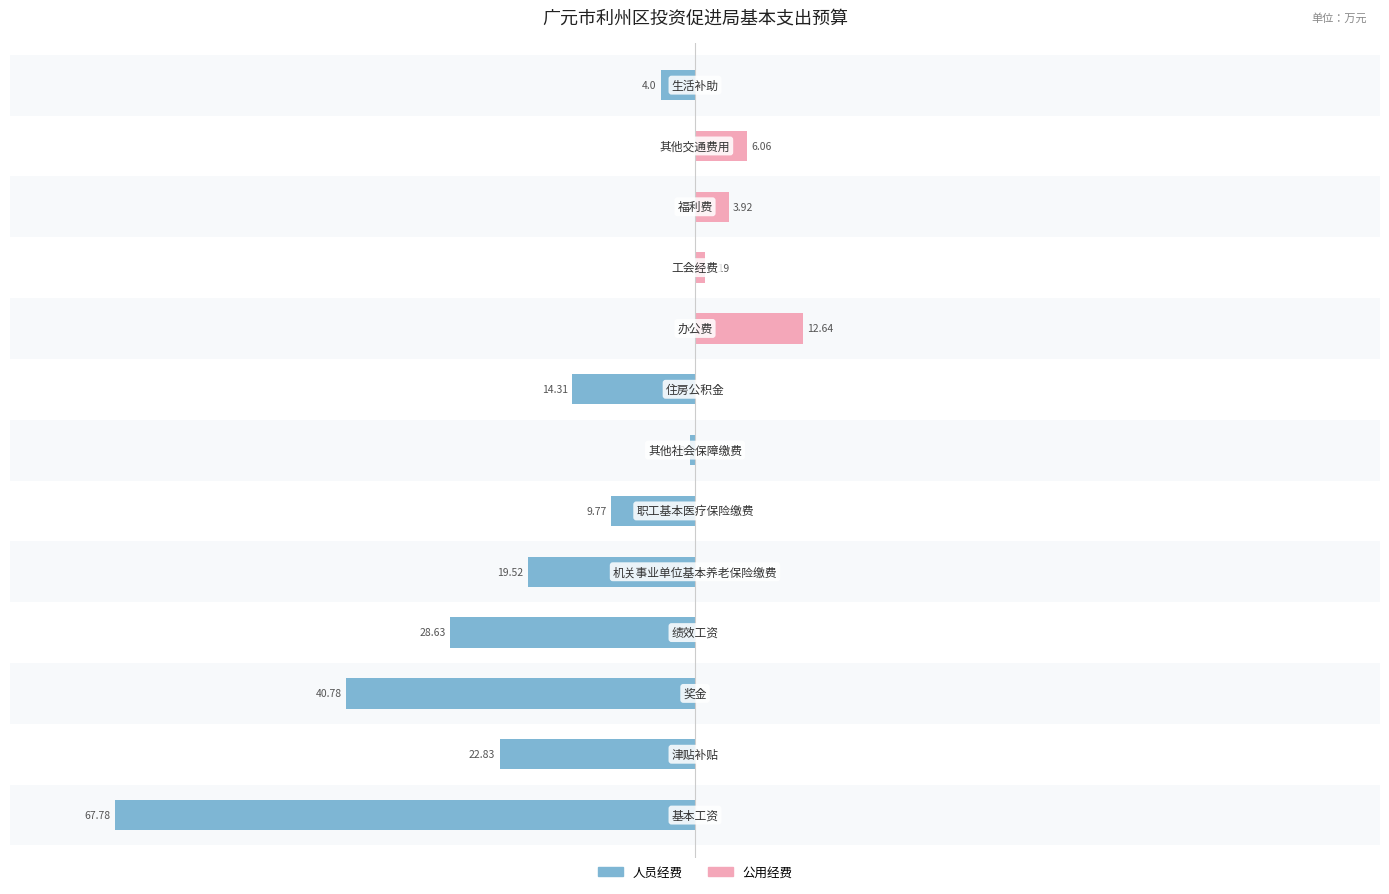

Does the chart contain stacked bars?

No